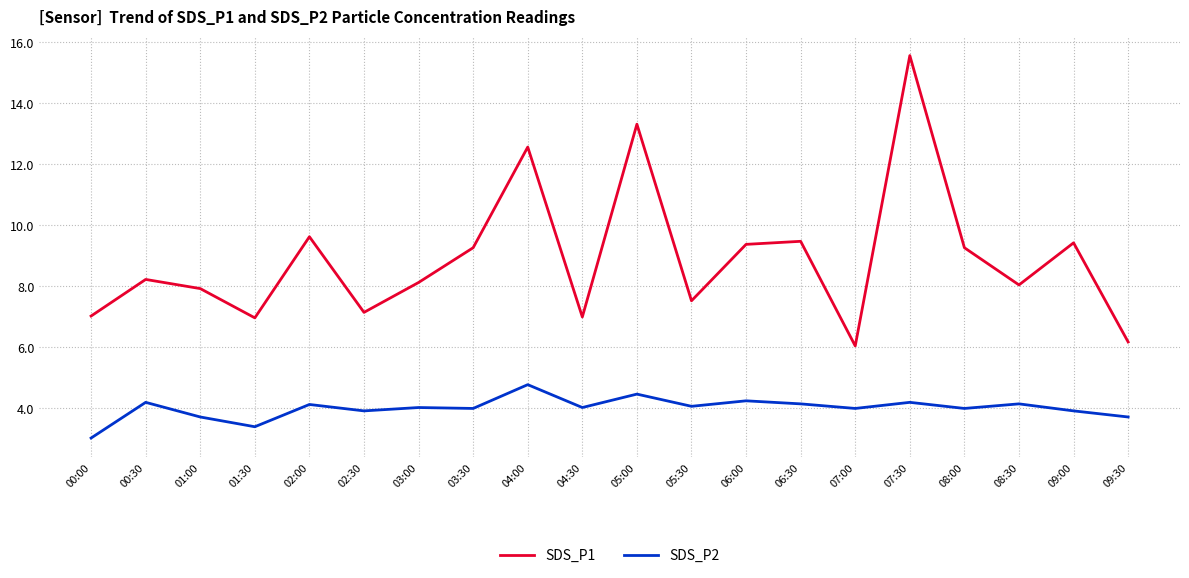

The value of SDS_P2 at 00:00 is 4.7. True or false?

False